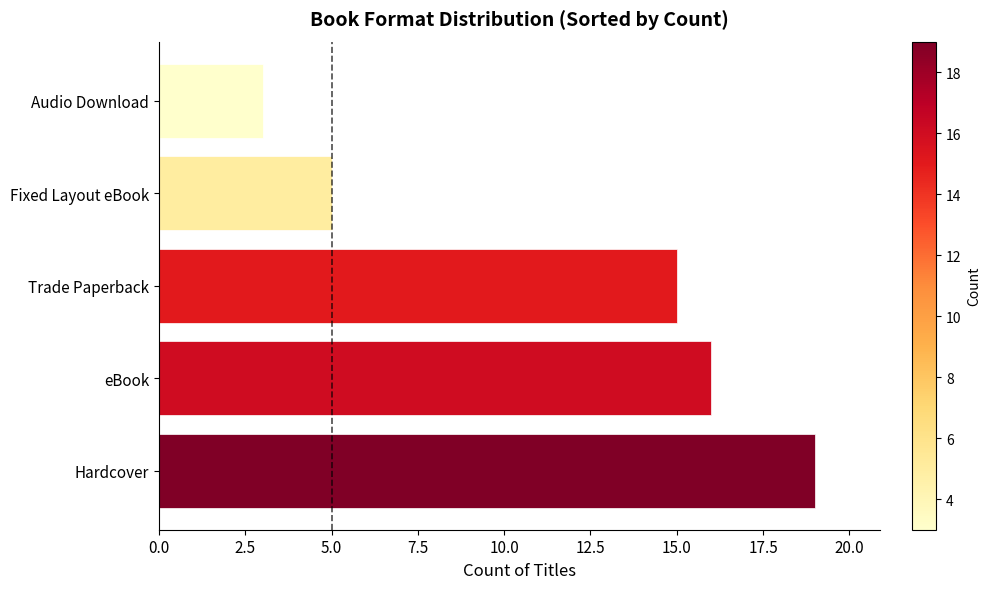

What is the ratio of the value at Trade Paperback to the value at Fixed Layout eBook?

3.0